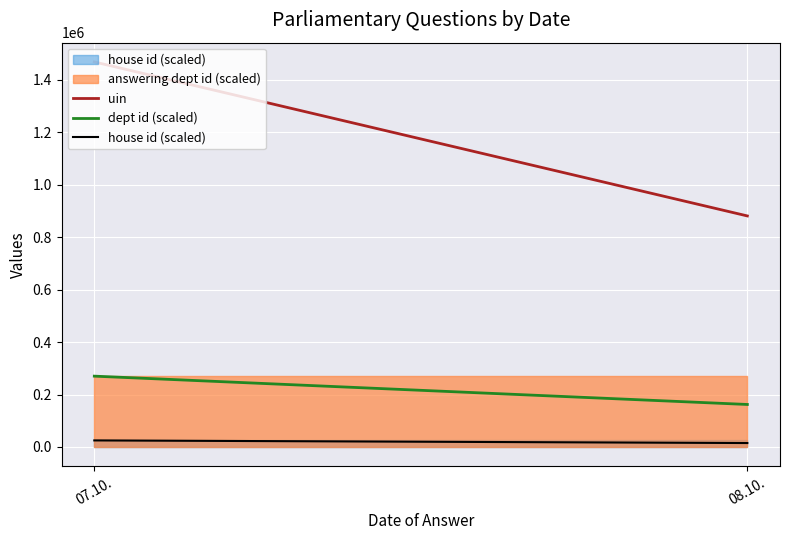

True or false: dept id (scaled) has a value of 270000 at 07.10..

True